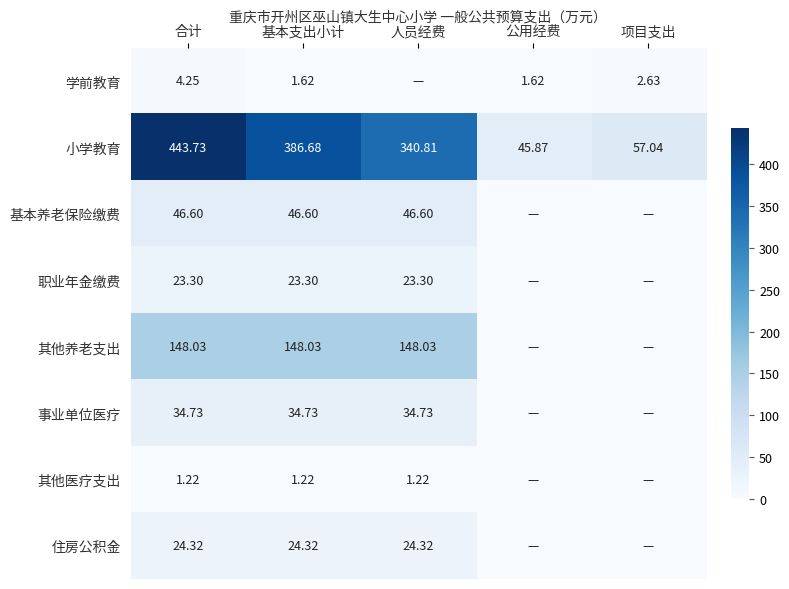

Which has a higher value, 项目支出 or 人员经费?

项目支出